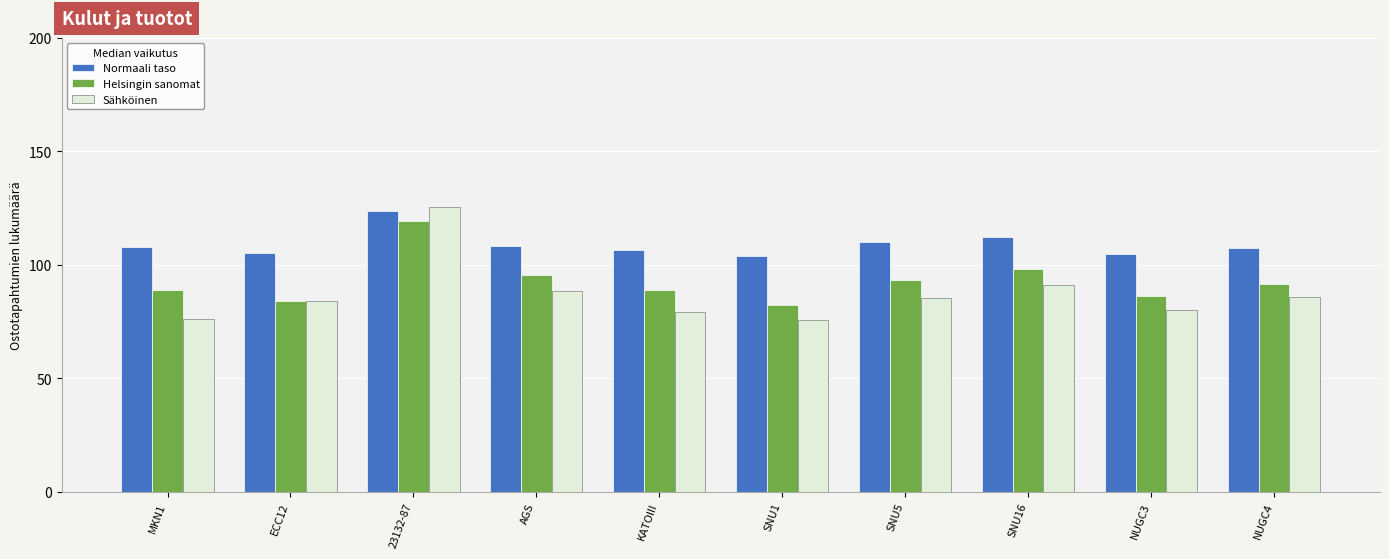

At which label does Normaali taso reach its peak?

23132-87